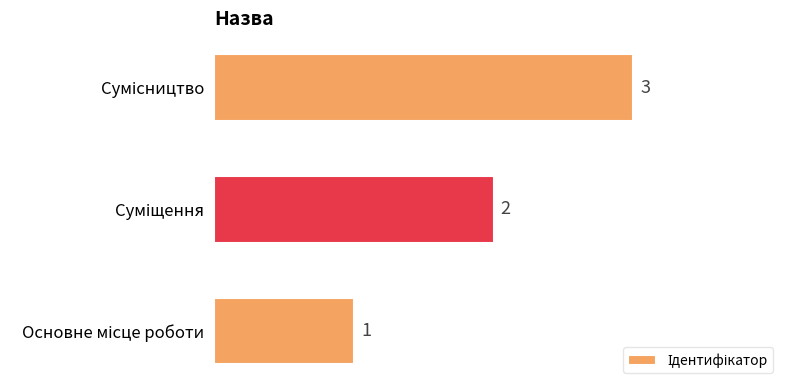

What is the maximum value shown in the chart?

3